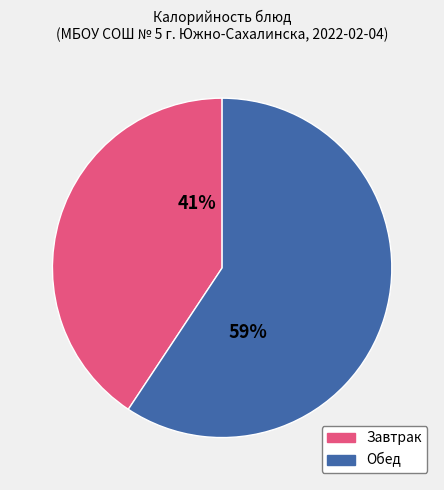

How many segments does this pie chart have?

2